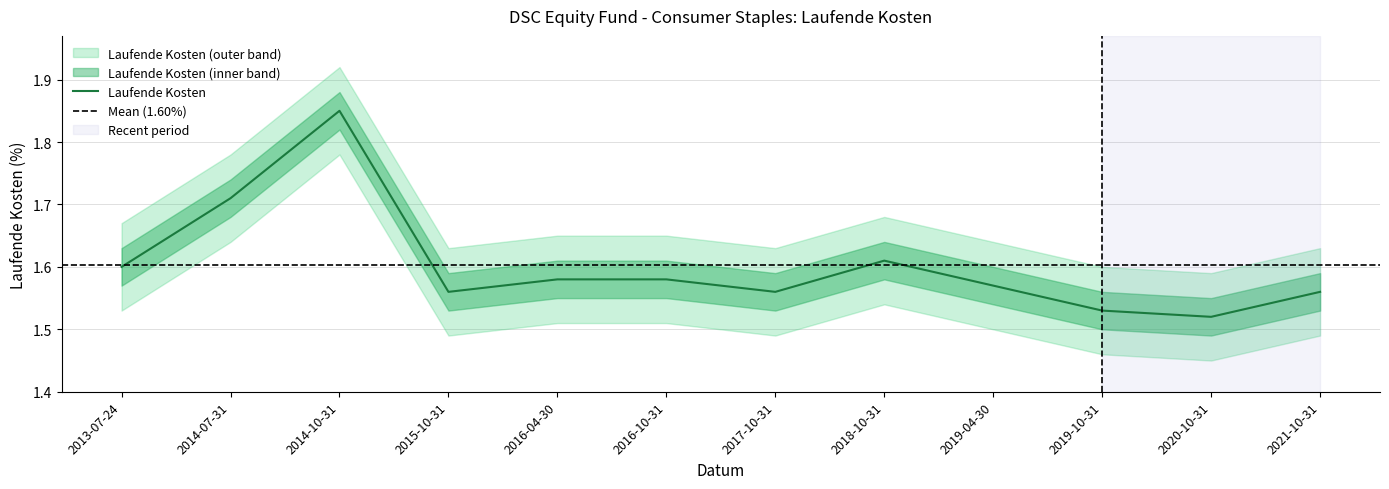

What is the sum of the values at 2018-10-31 and 2016-04-30?

3.2